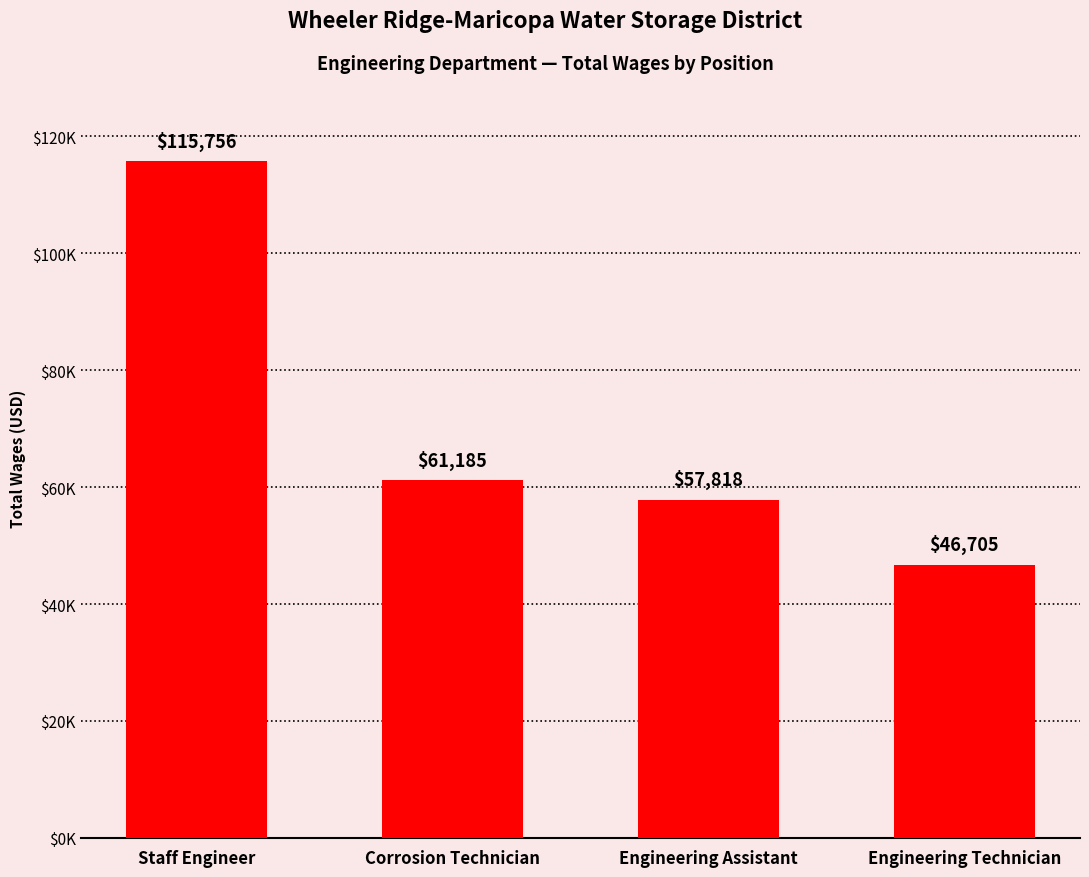

At which category does the chart reach its minimum across all series?

Engineering Technician